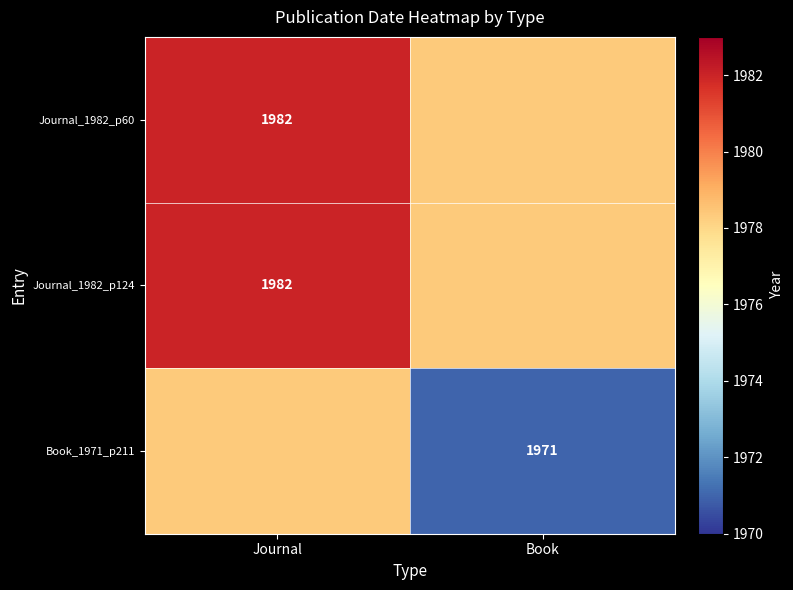

Is the value of Journal_1982_p124 at Journal greater than the value of Book_1971_p211 at Book?

Yes